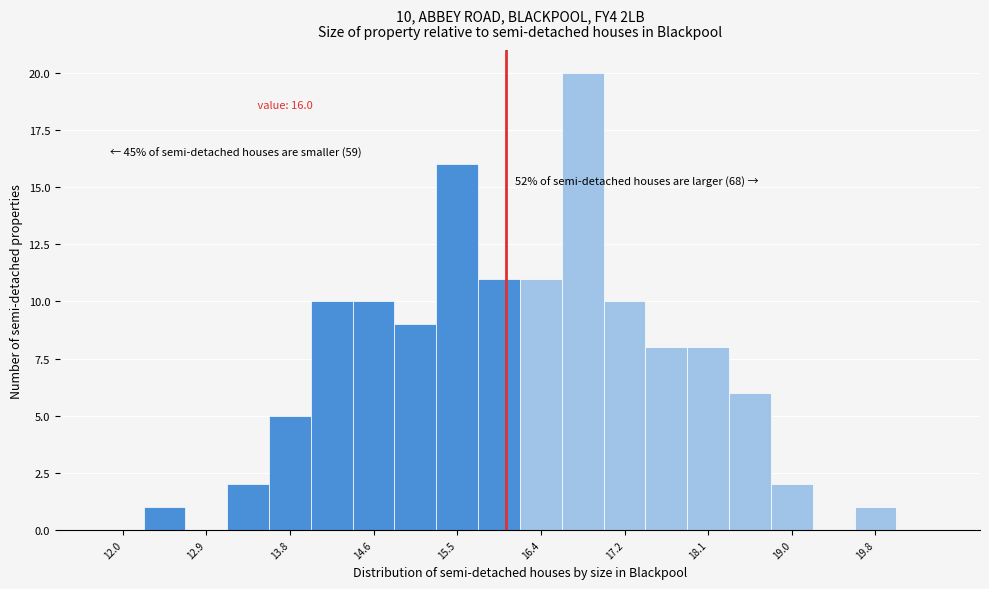

Which range on the x-axis has the tallest bar?

16.6 to 17.0